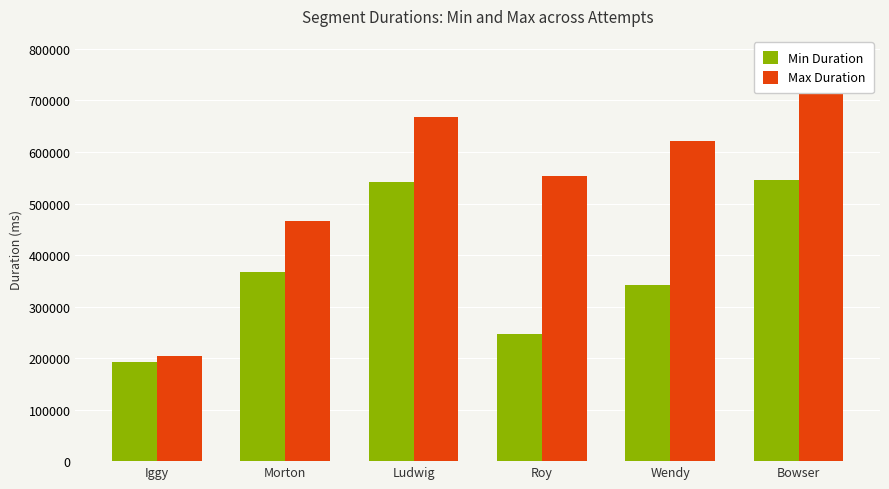

What is the total value across all series at Wendy?

964397